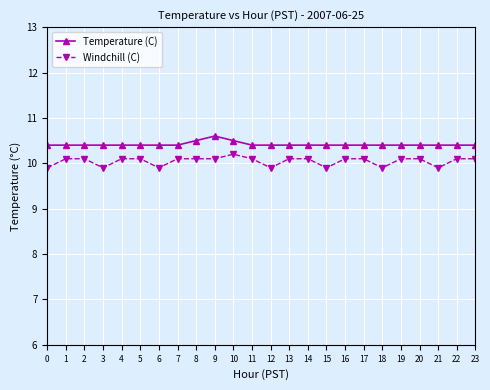

Which series has the largest total across all categories?

Temperature (C)